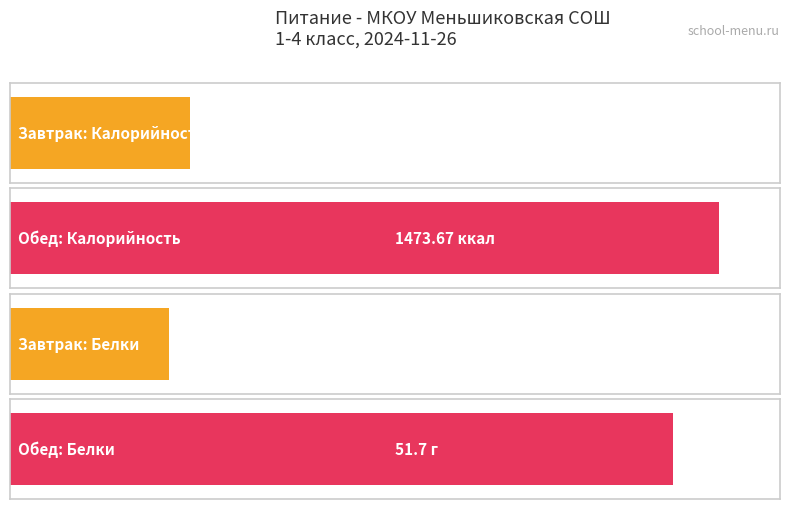

At which category does the chart reach its minimum across all series?

Завтрак